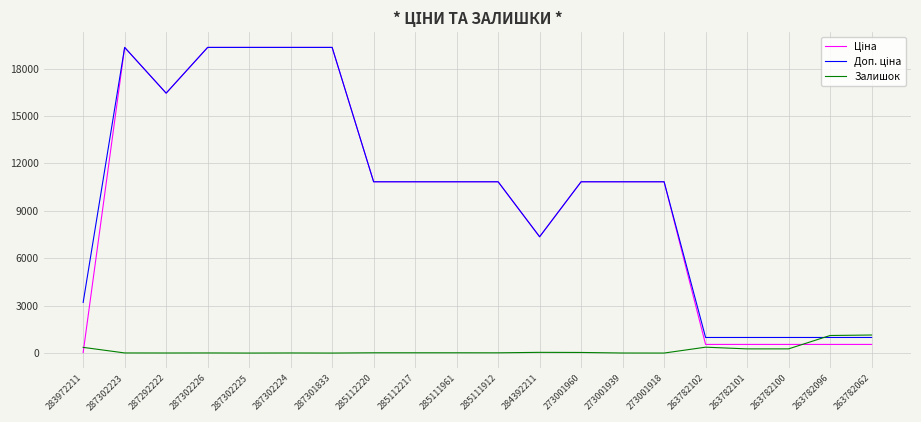

What is the greatest value displayed?

19343.1